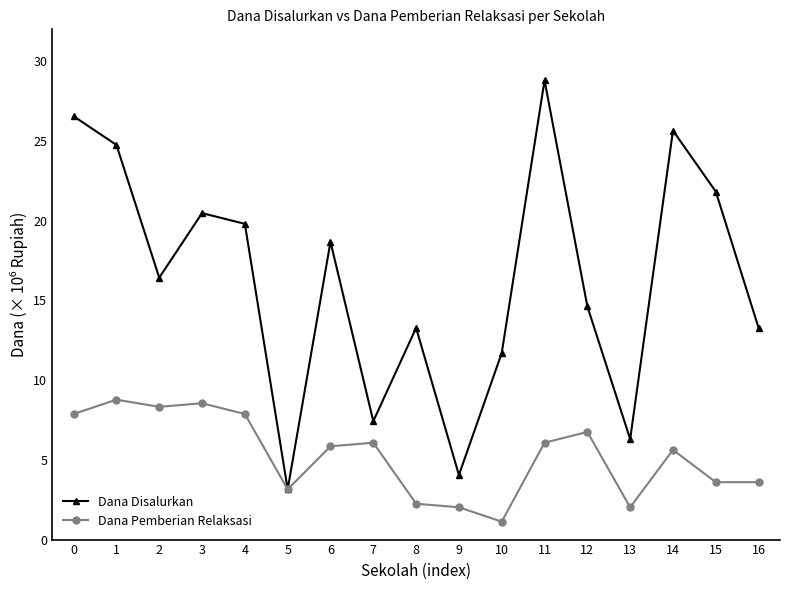

What is the spread (max minus min) of values at 14?

20025000